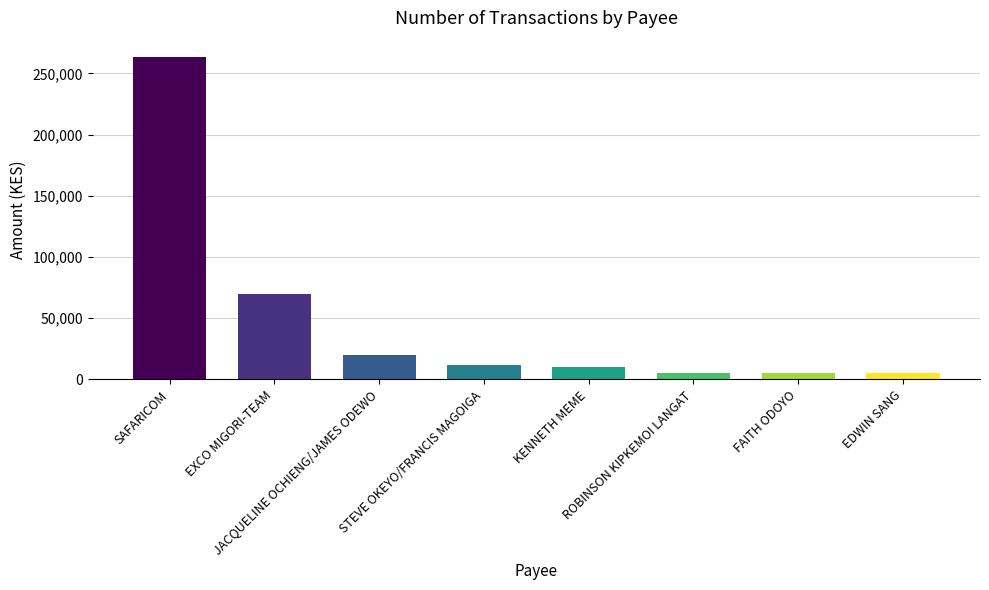

What is the ratio of the value at FAITH ODOYO to the value at EXCO MIGORI-TEAM?

0.1